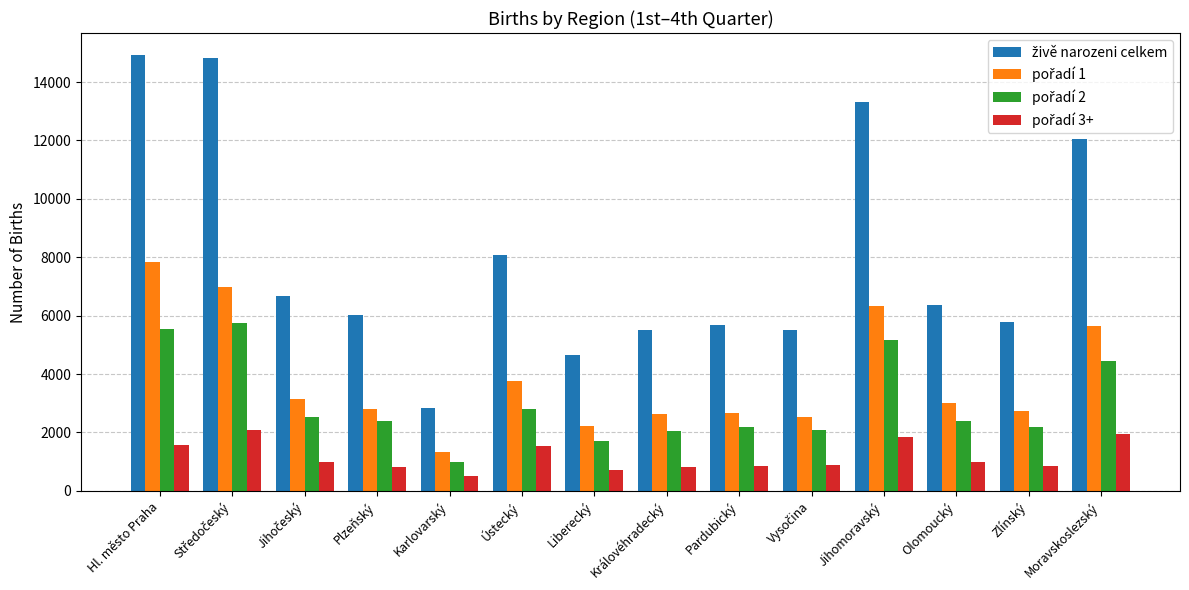

What is the difference between the highest and lowest values at Jihomoravský?

11487